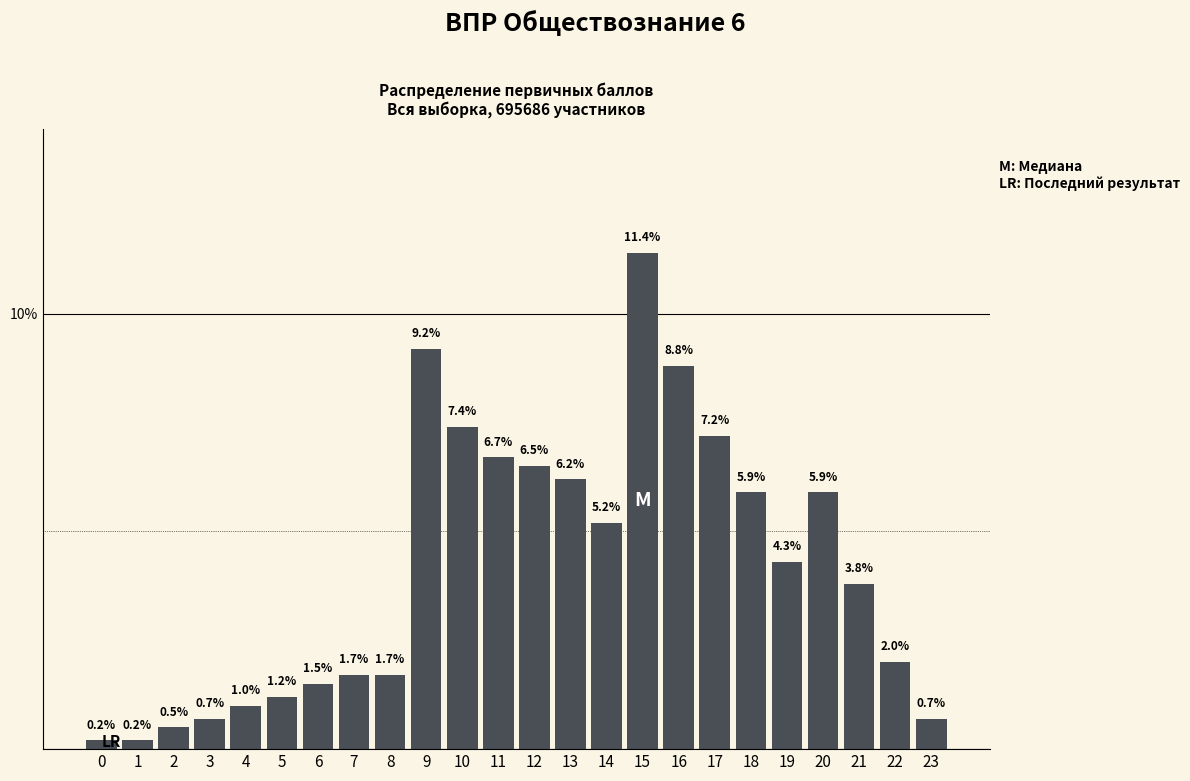

Reading left to right, transcribe all the data shown in this chart.

0=0.2	1=0.2	2=0.5	3=0.7	4=1.0	5=1.2	6=1.5	7=1.7	8=1.7	9=9.2	10=7.4	11=6.7	12=6.5	13=6.2	14=5.2	15=11.4	16=8.8	17=7.2	18=5.9	19=4.3	20=5.9	21=3.8	22=2.0	23=0.7